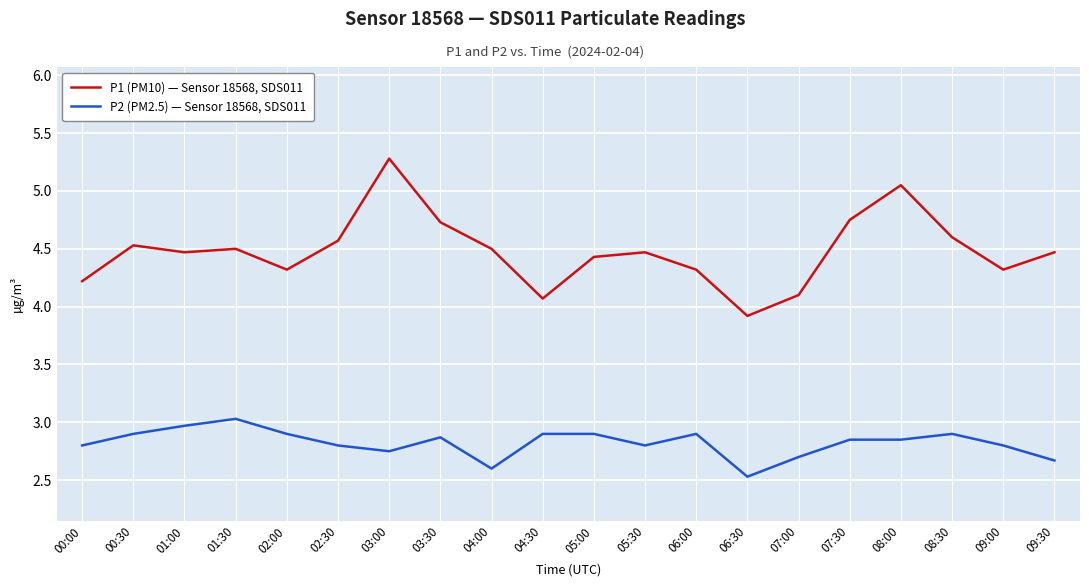

What are all the series names shown in the legend?

P1 (PM10) — Sensor 18568, SDS011, P2 (PM2.5) — Sensor 18568, SDS011